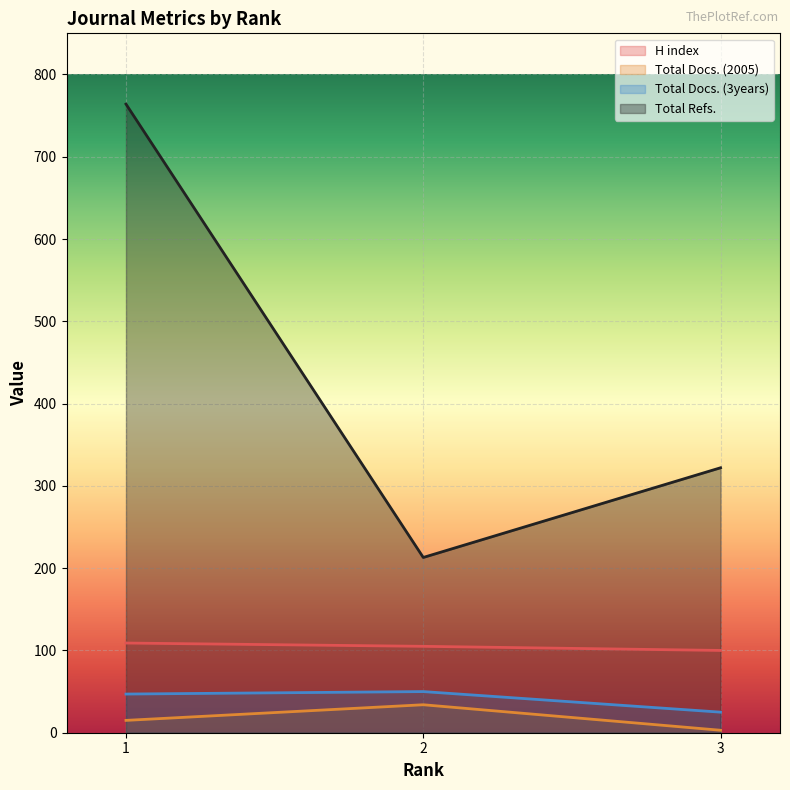

Is the value of Total Refs. at 2 greater than the value of Total Docs. (3years) at 2?

Yes